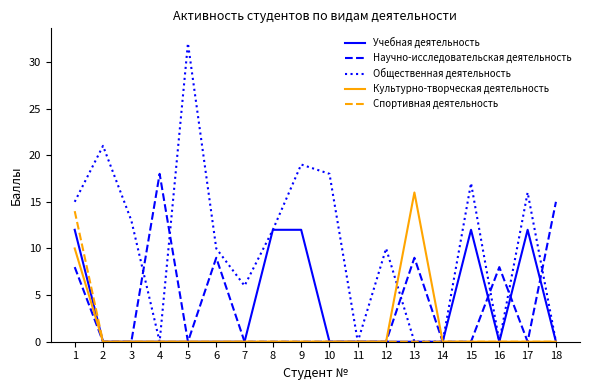

What is the difference between the highest and lowest values at 13?

16